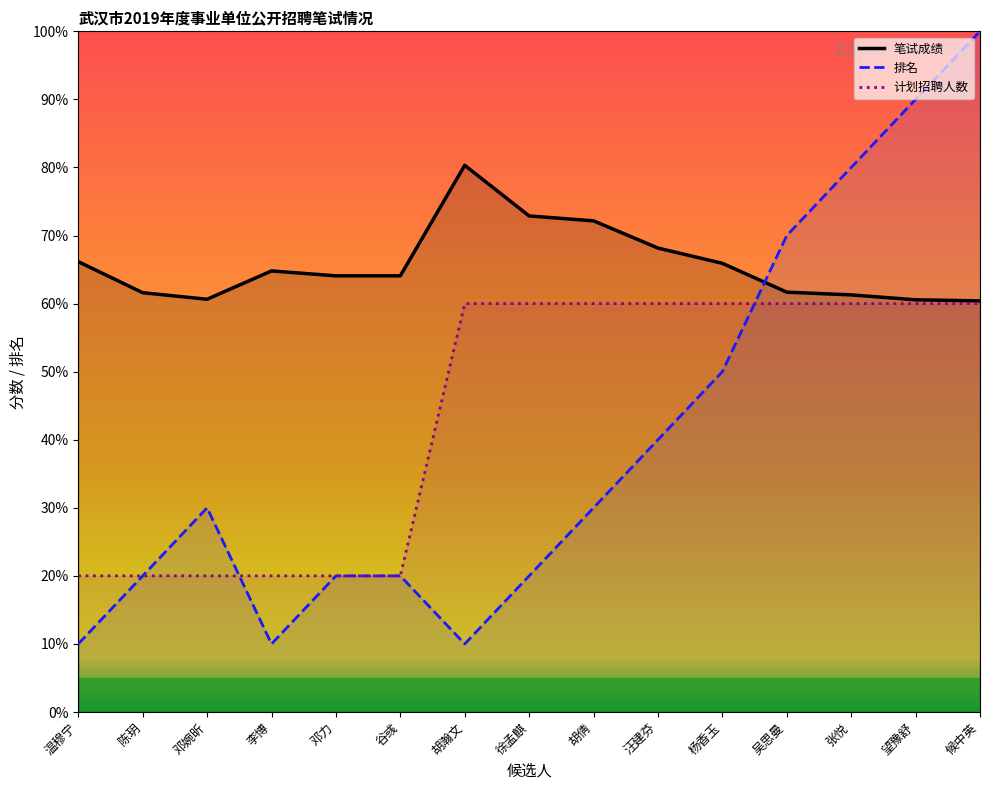

Where does the 排名 series first go above 30?

汪建芬